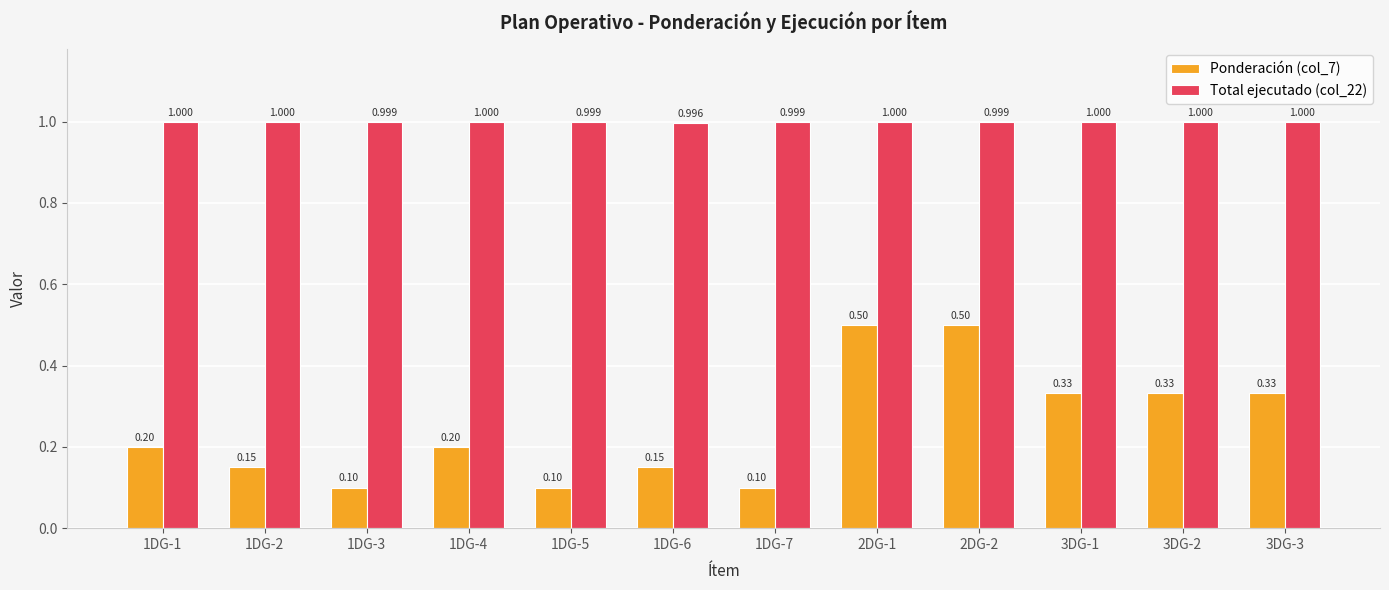

Count the number of data series in this chart.

2